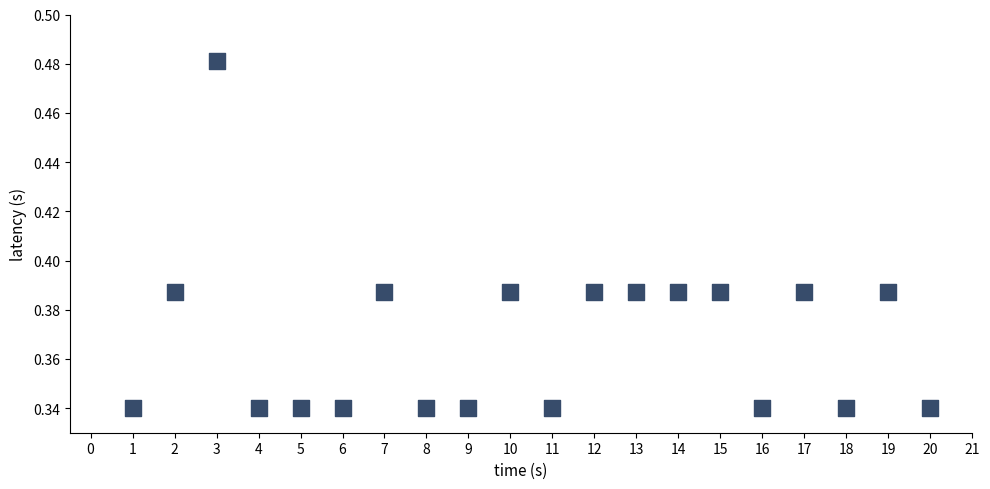

What is the range of X values (max minus min)?

19.0